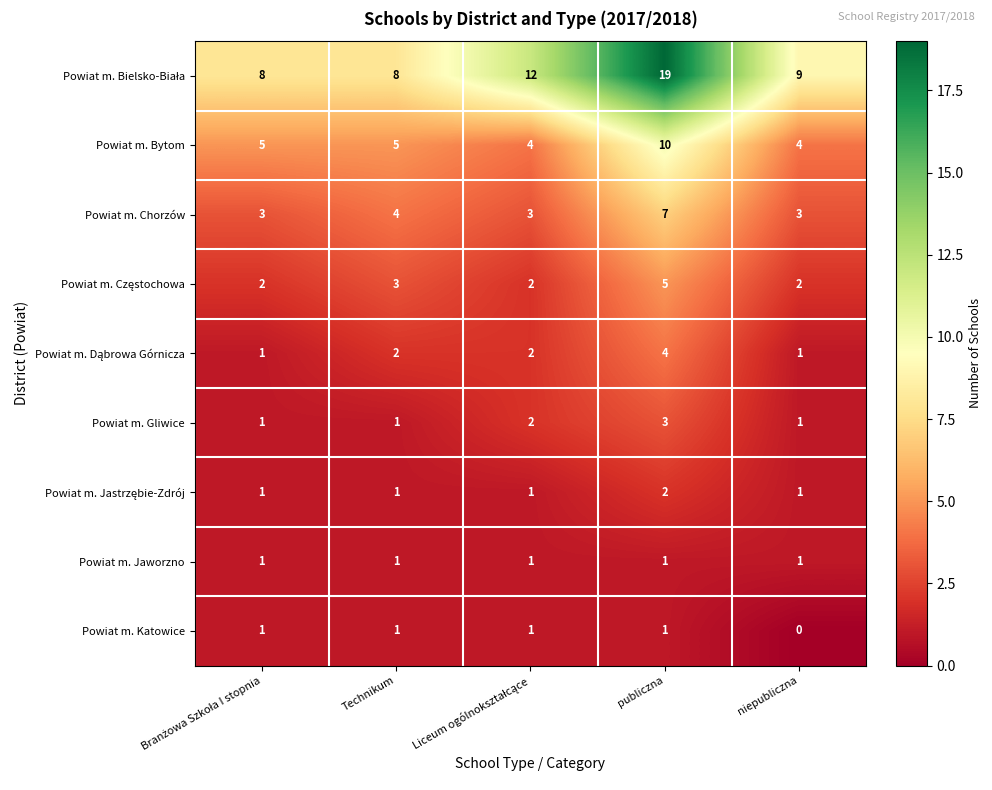

How many series are shown in this chart?

9